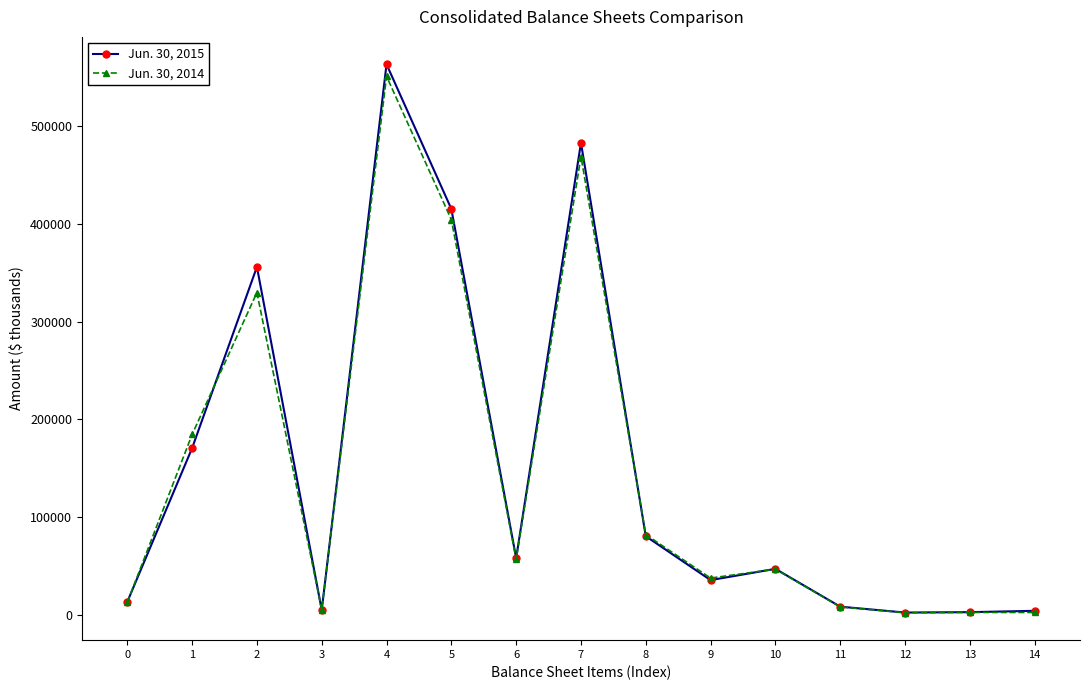

The value of Jun. 30, 2015 at 6 is 15681. True or false?

False